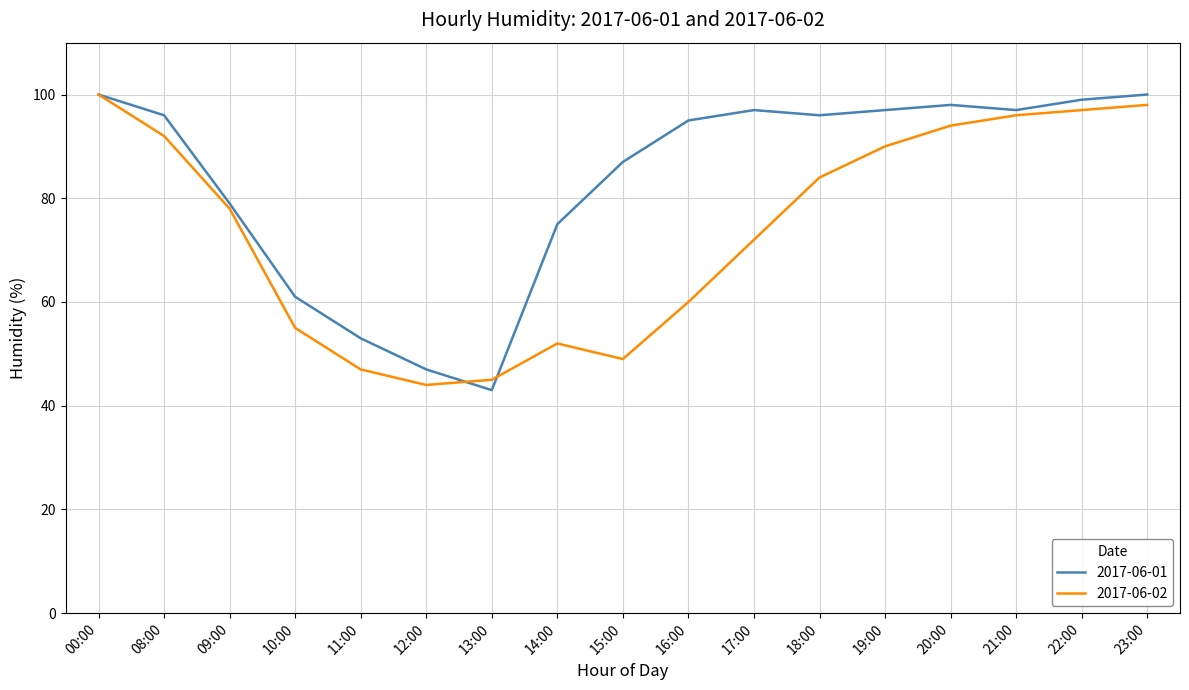

What is the highest value of the 2017-06-02 series?

100